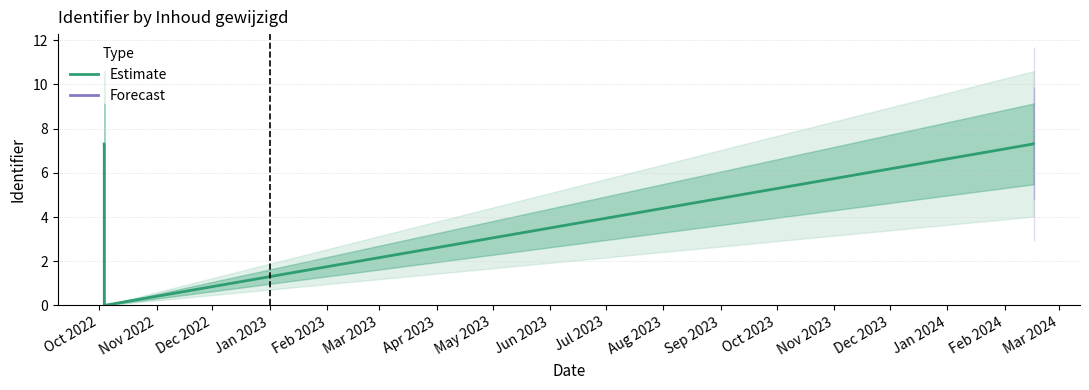

Does the chart have visible grid lines?

Yes